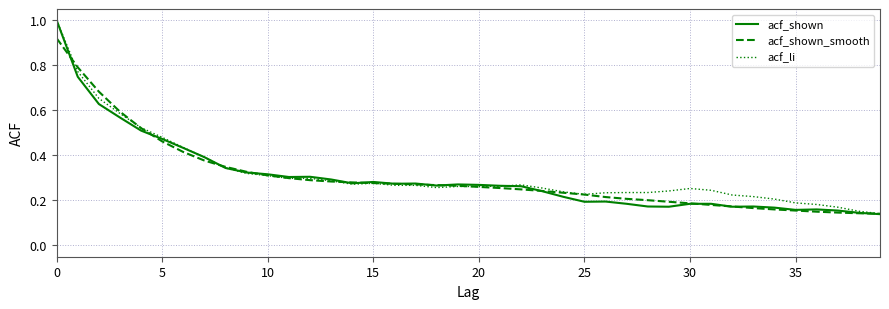

Which series has the widest spread of values?

acf_shown